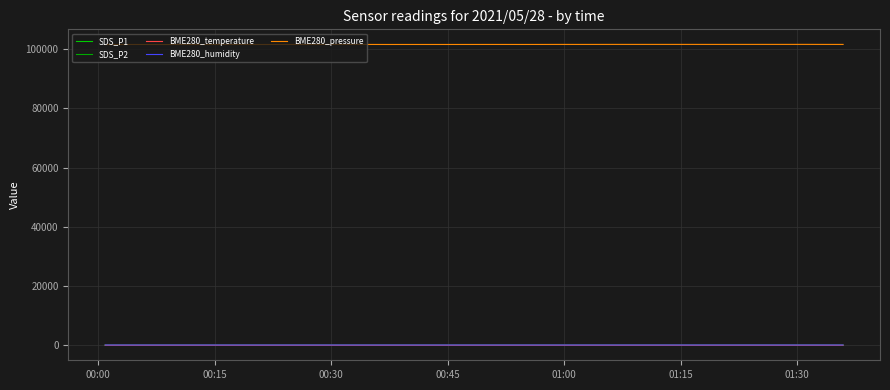

List the series in order of their peak value, lowest first.

BME280_temperature, SDS_P2, SDS_P1, BME280_humidity, BME280_pressure